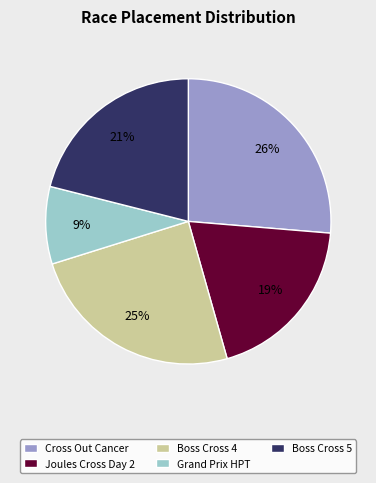

To the nearest percent, what percentage of the pie is Cross Out Cancer?

26%